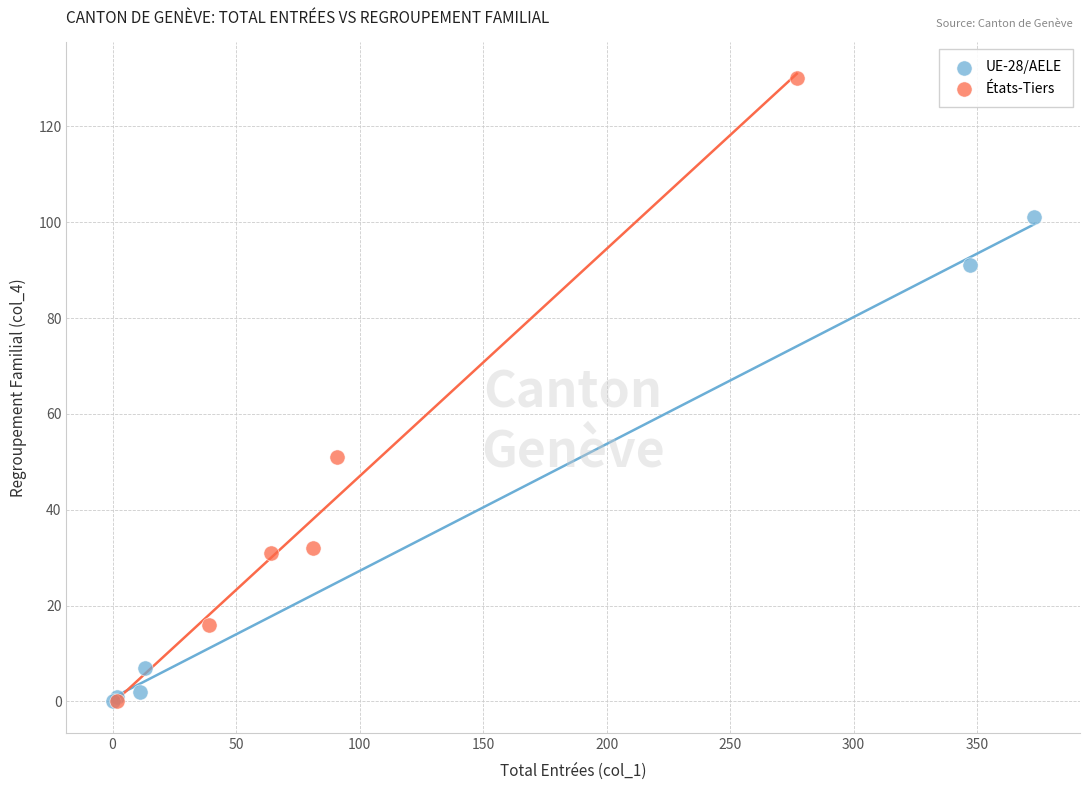

Which series reaches the maximum Y coordinate?

États-Tiers